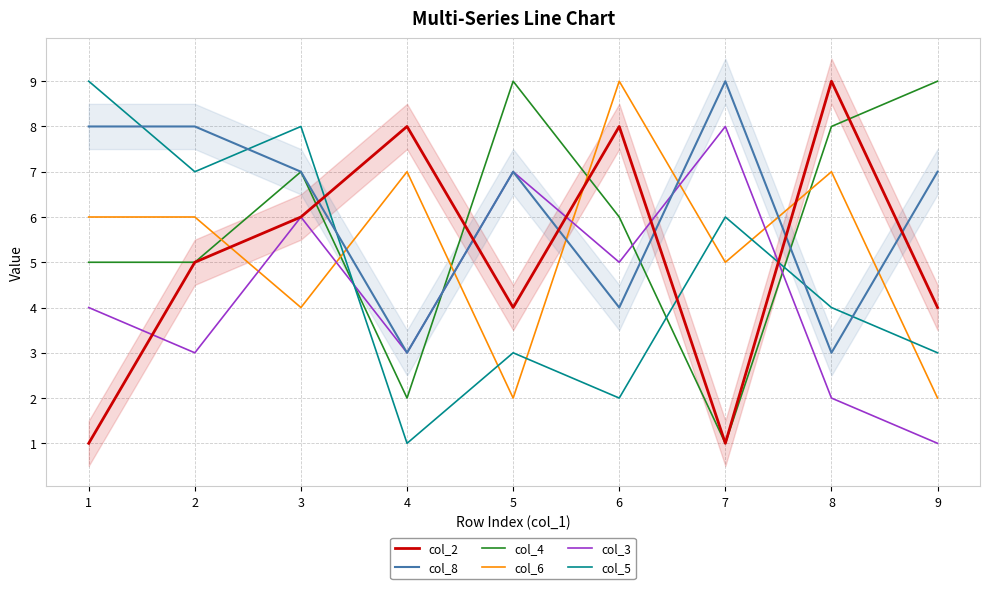

Which label corresponds to the smallest value in the chart?

1